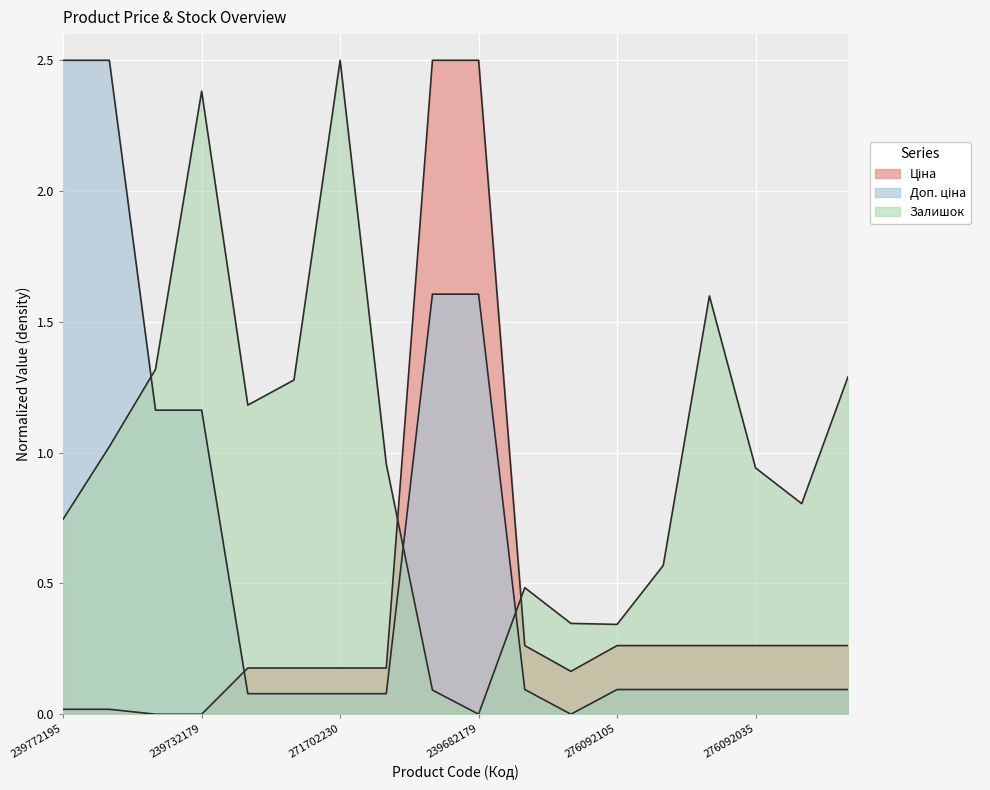

Where do Ціна and Доп. ціна first cross each other?

239732179 and 271712228